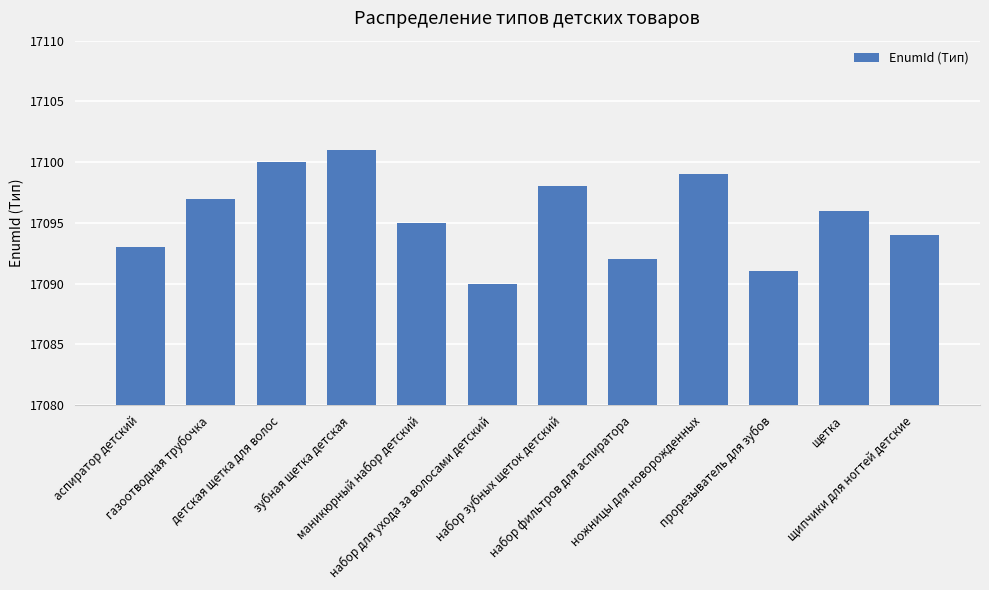

The value at набор для ухода за волосами детский is 17090. True or false?

True